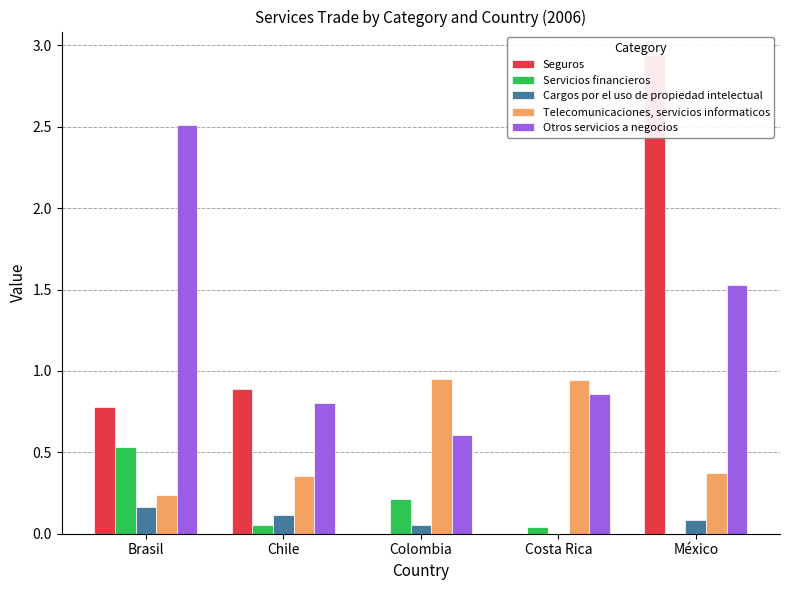

Reading left to right, extract all data points from this chart.

Seguros: 0.8	0.9	0.0	0.0	2.9
Servicios financieros: 0.5	0.1	0.2	0.0	0.0
Cargos por el uso de propiedad intelectual: 0.2	0.1	0.1	0.0	0.1
Telecomunicaciones, servicios informaticos: 0.2	0.4	0.9	0.9	0.4
Otros servicios a negocios: 2.5	0.8	0.6	0.9	1.5